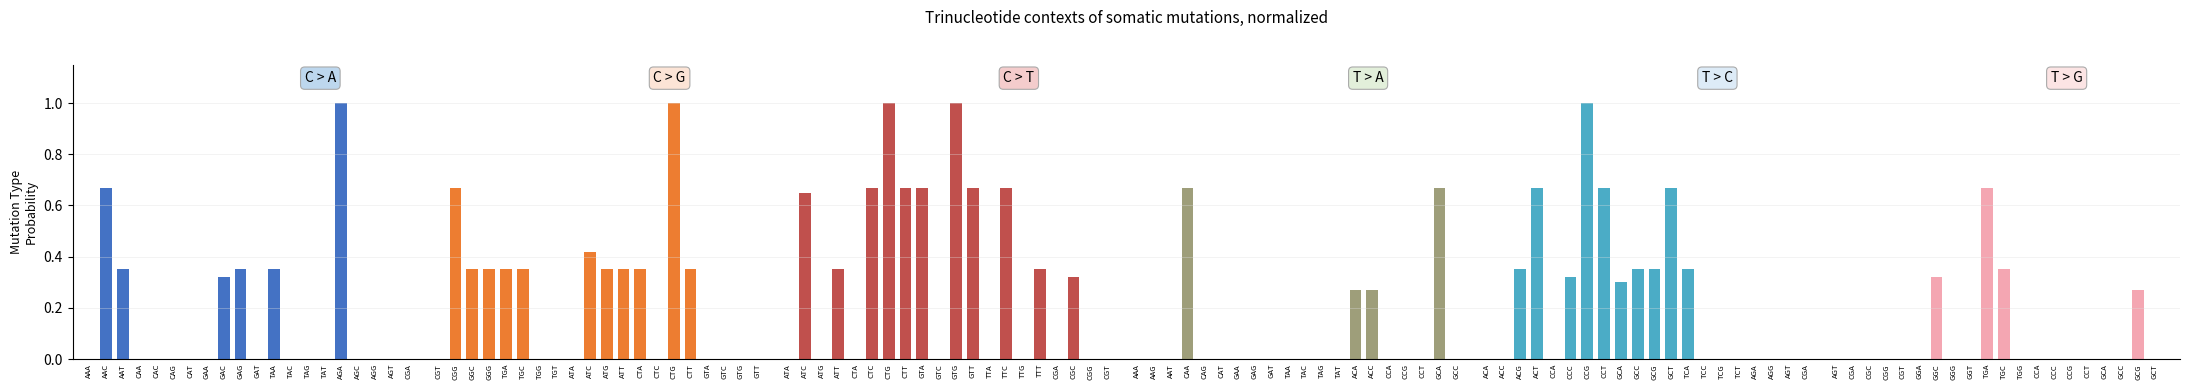

The C > A series shows 0.0 at AGT. True or false?

True